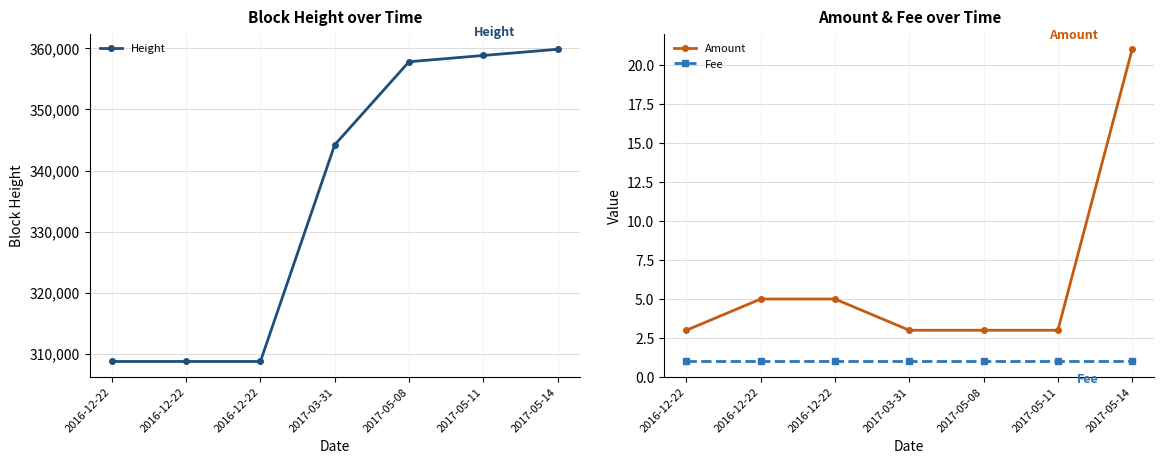

How many values in the Amount series exceed 3?

3